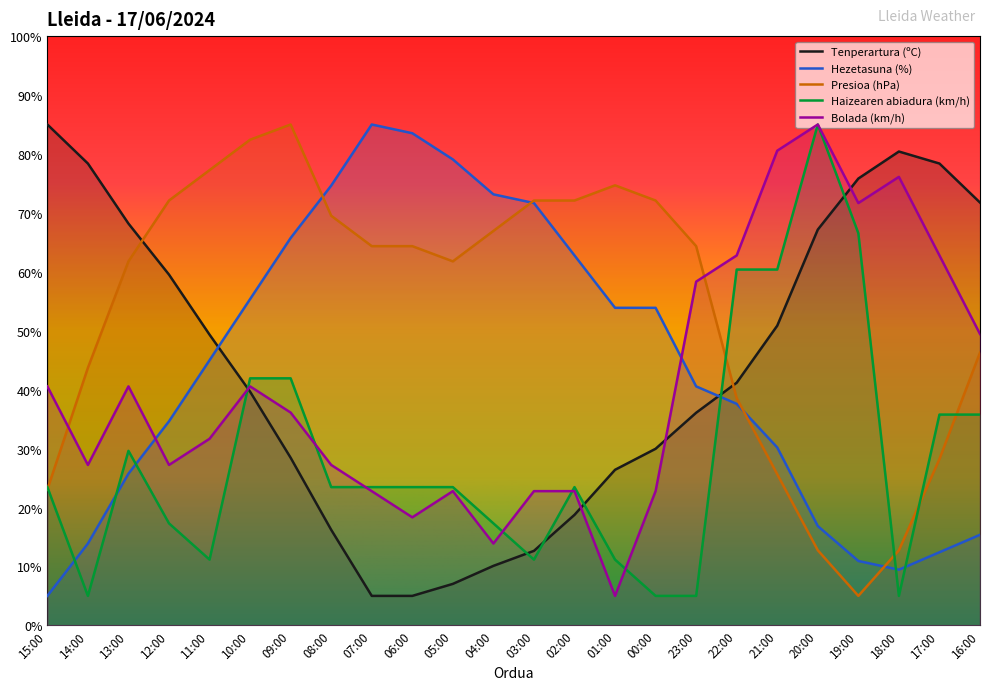

What are all the series names shown in the legend?

Tenperartura (ºC), Hezetasuna (%), Presioa (hPa), Haizearen abiadura (km/h), Bolada (km/h)